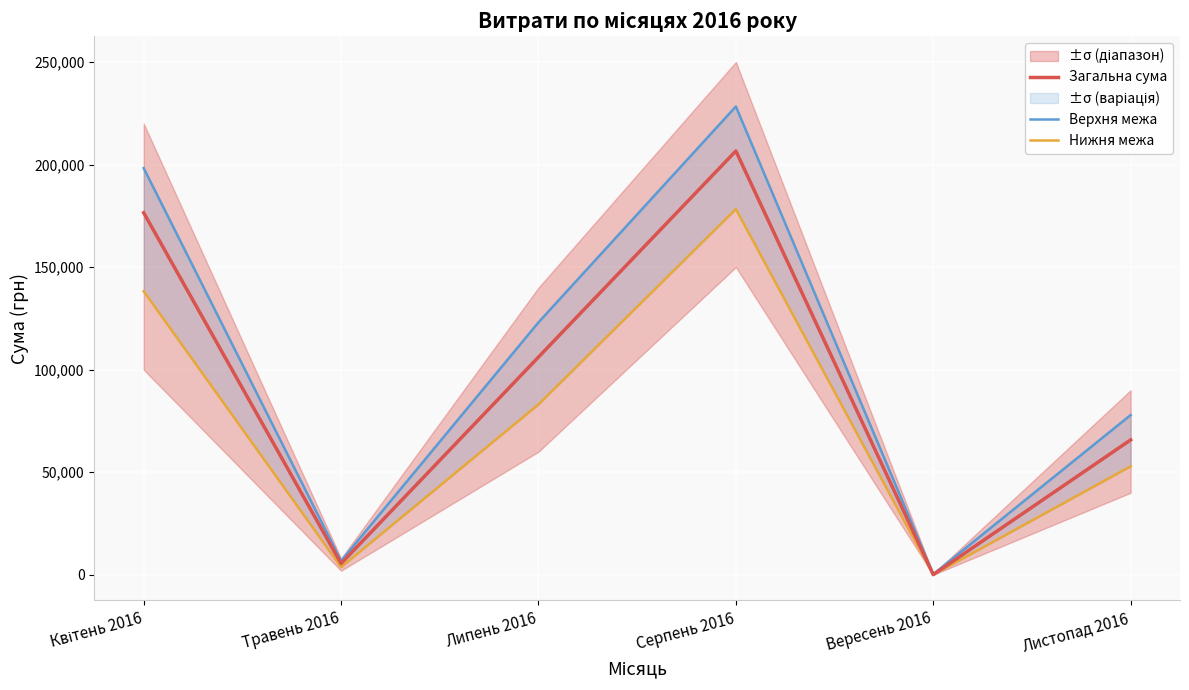

Which series has the widest spread of values?

Верхня межа